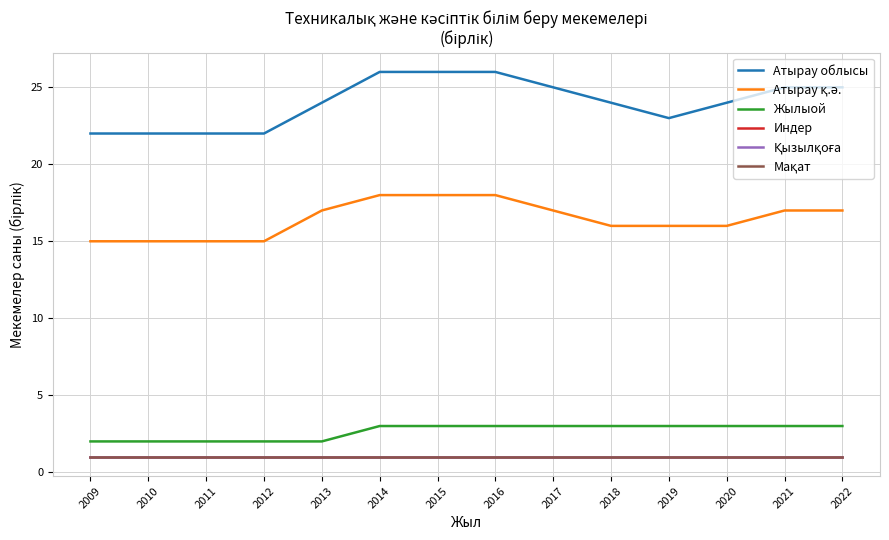

How many lines are shown in the chart?

6